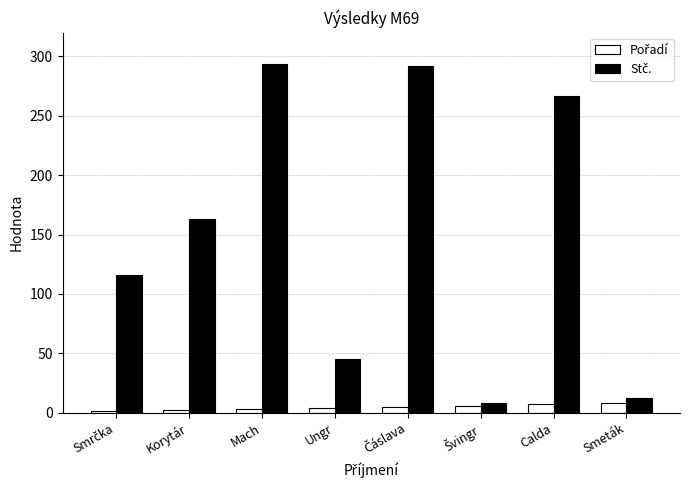

At how many categories does at least one series exceed 213?

3